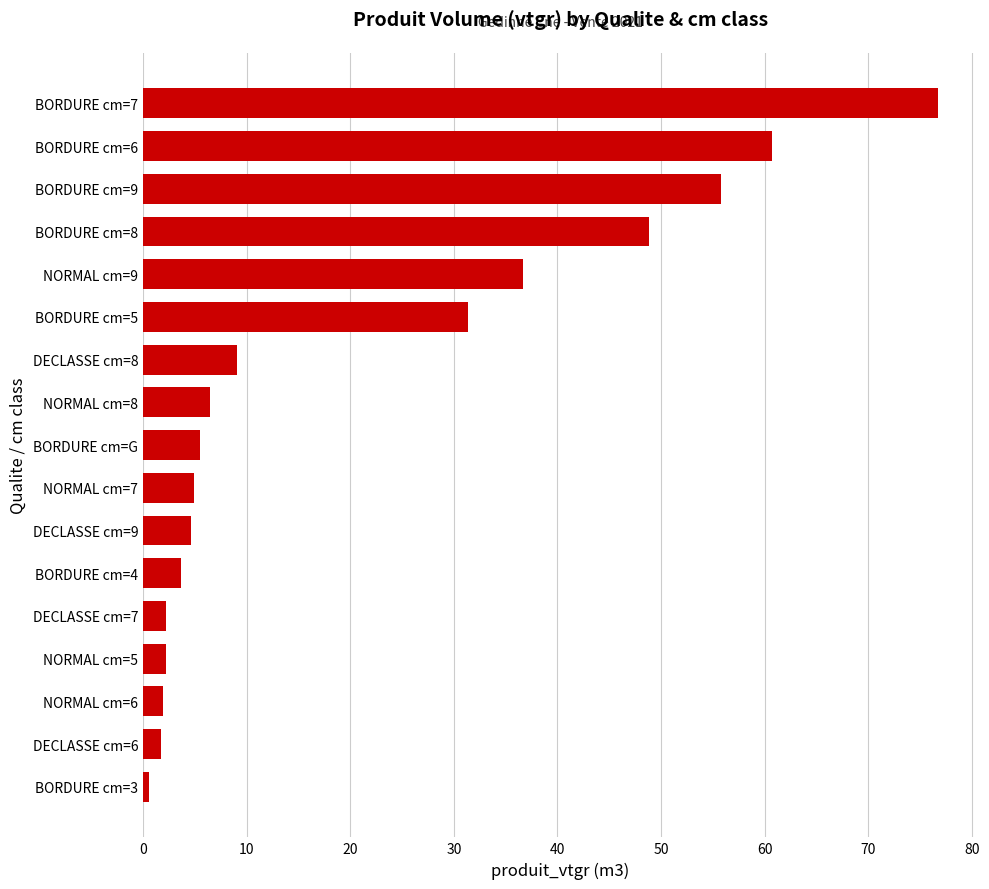

Are the bars horizontal?

Yes